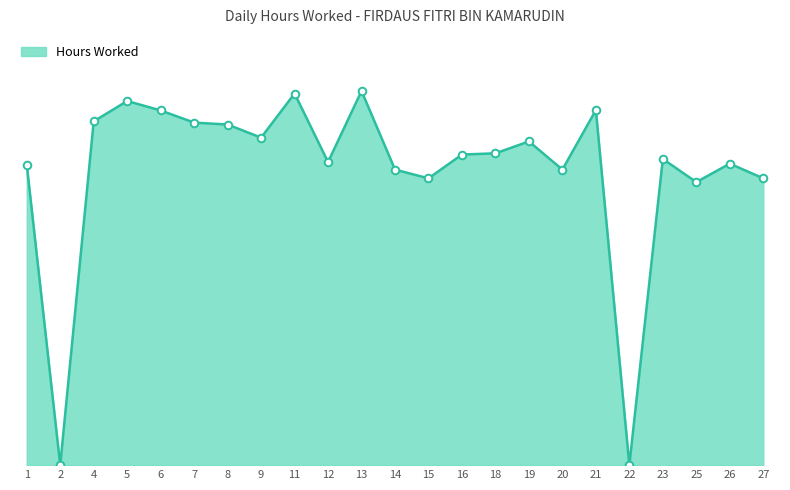

Between 2 and 13, which is larger?

13